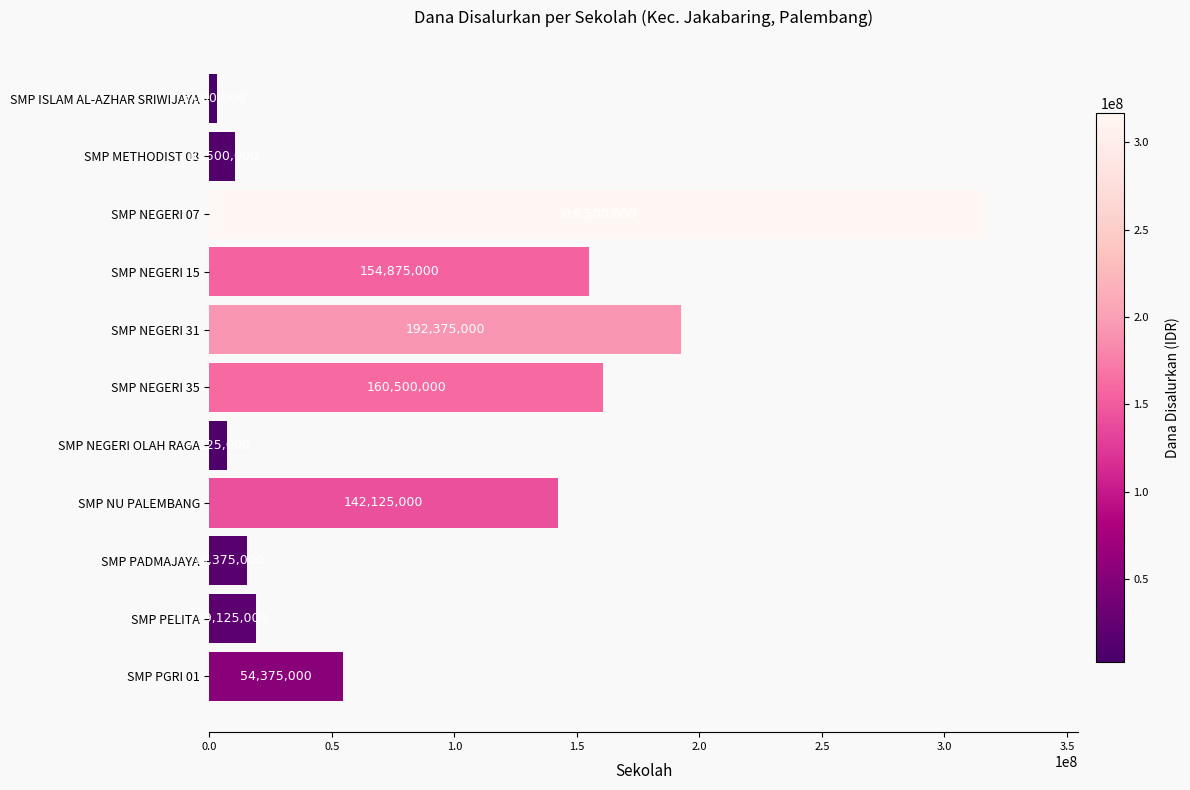

What is the difference between the maximum and second lowest values?

309375000